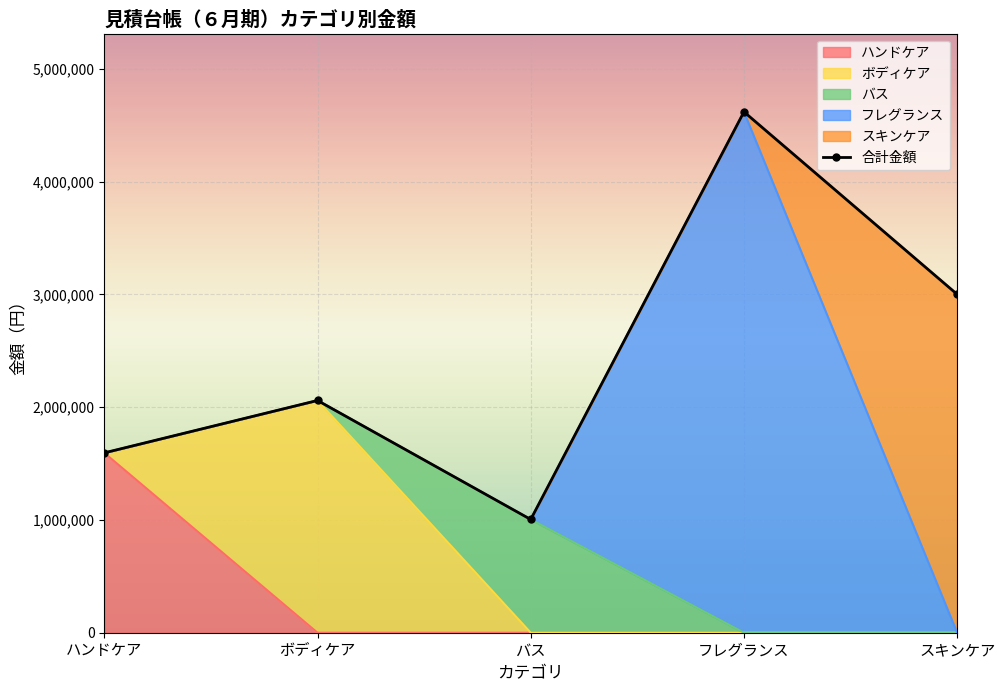

What is the sum of the values at フレグランス and スキンケア?

7617400